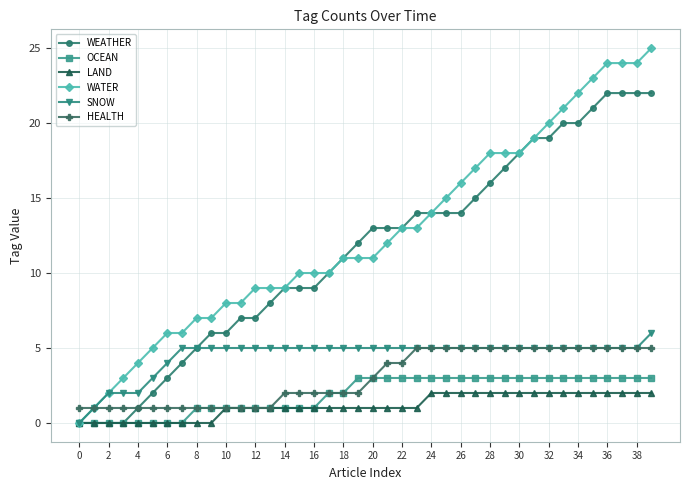

Does the chart display data point markers on the line(s)?

Yes